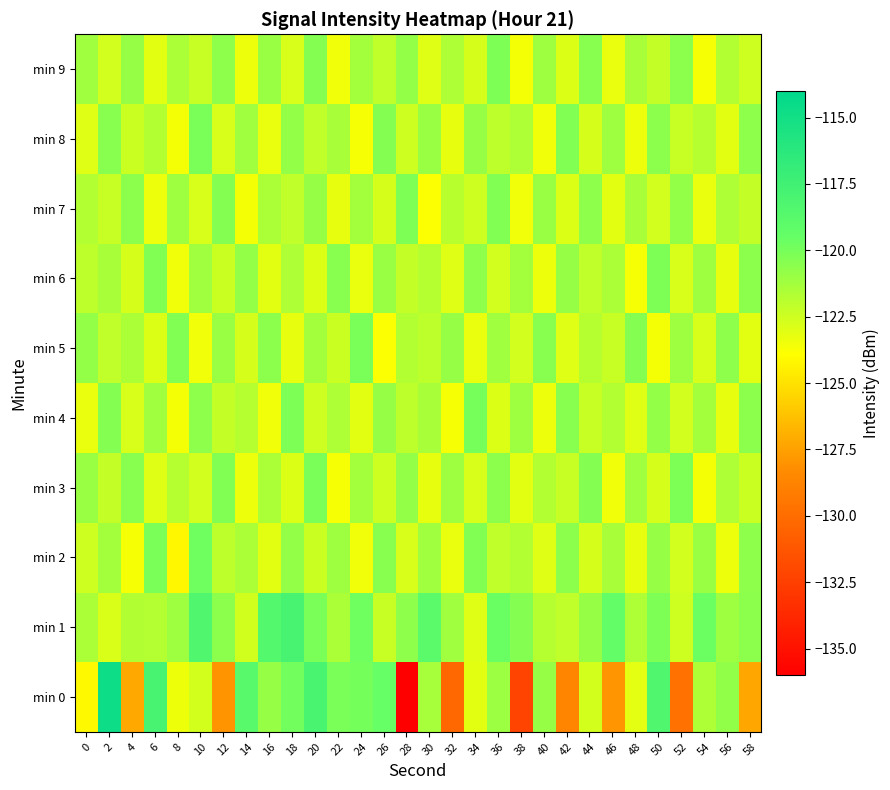

How many data points does each series have?

30